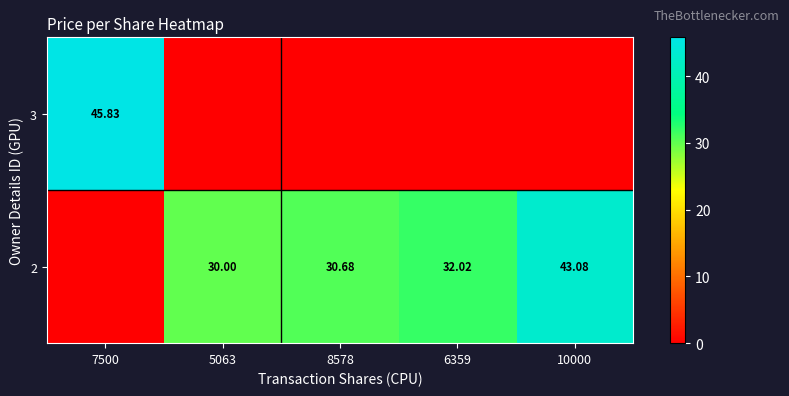

Is the value of 2 at 8578 greater than the value of 3 at 7500?

No